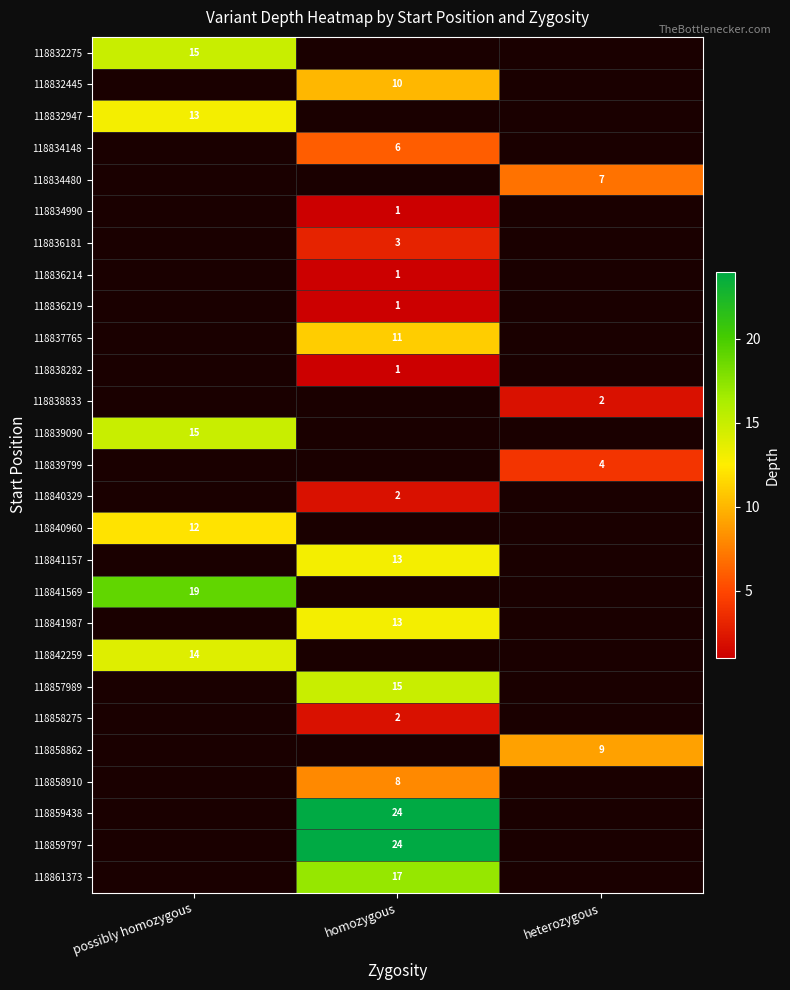

What is the maximum value shown in the chart?

24.0